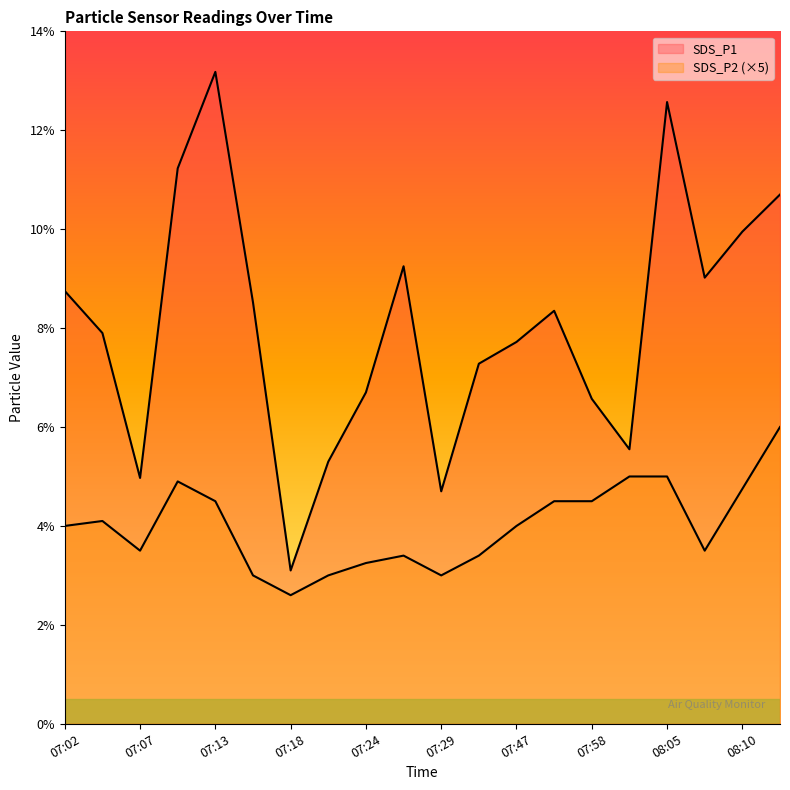

Between 07:32 and 07:24, which is larger?

07:32